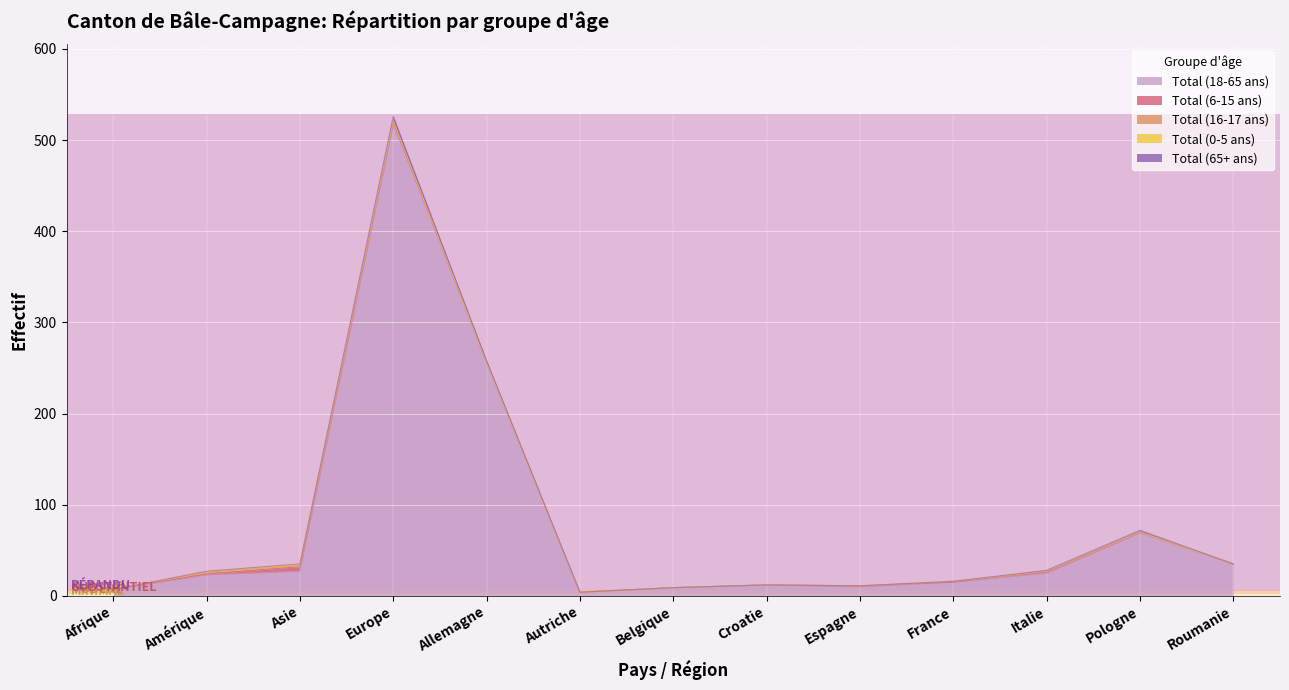

What is the difference between the maximum and minimum values in the Total (16-17 ans) series?

2